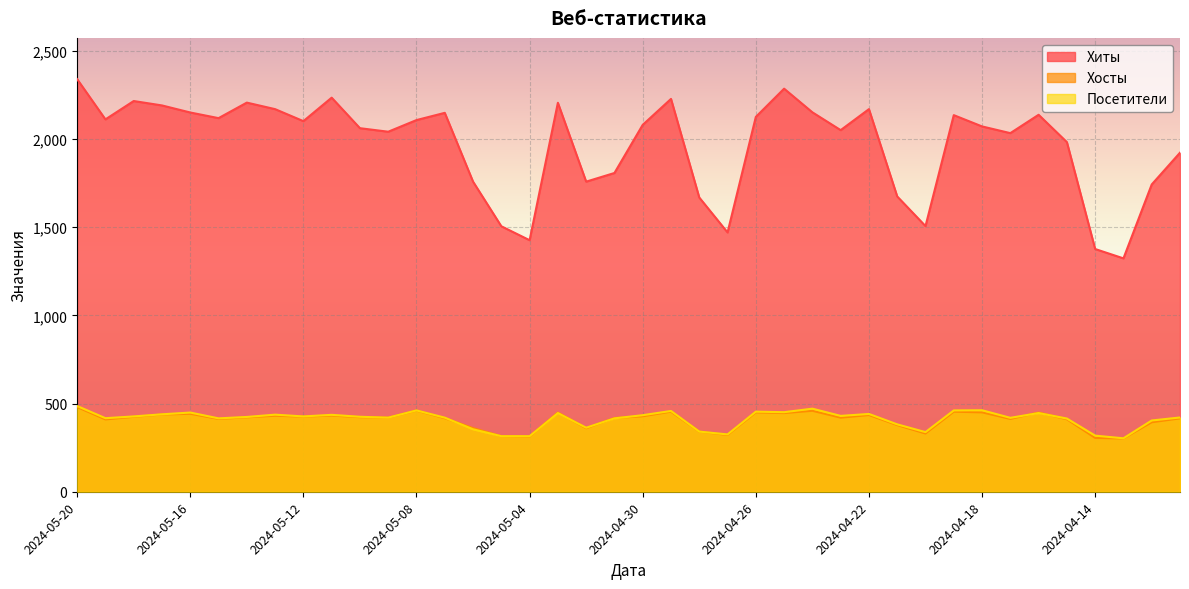

At which label is Хосты closest to 391?

2024-04-12